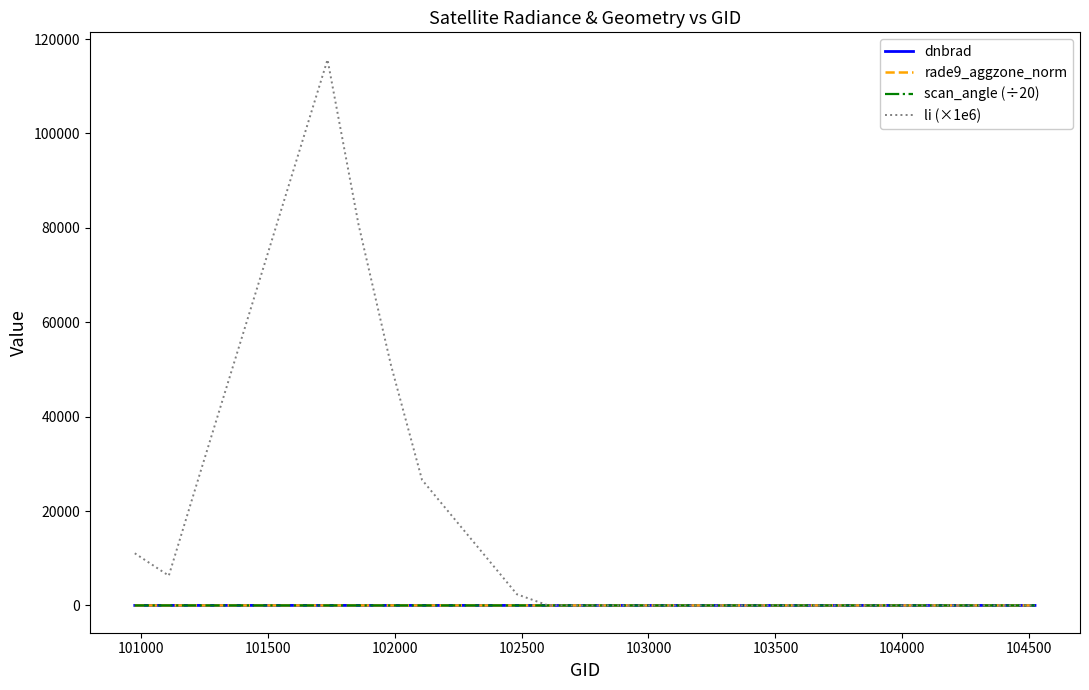

What is the difference between the second highest and second lowest values in the li (×1e6) series?

80732.8